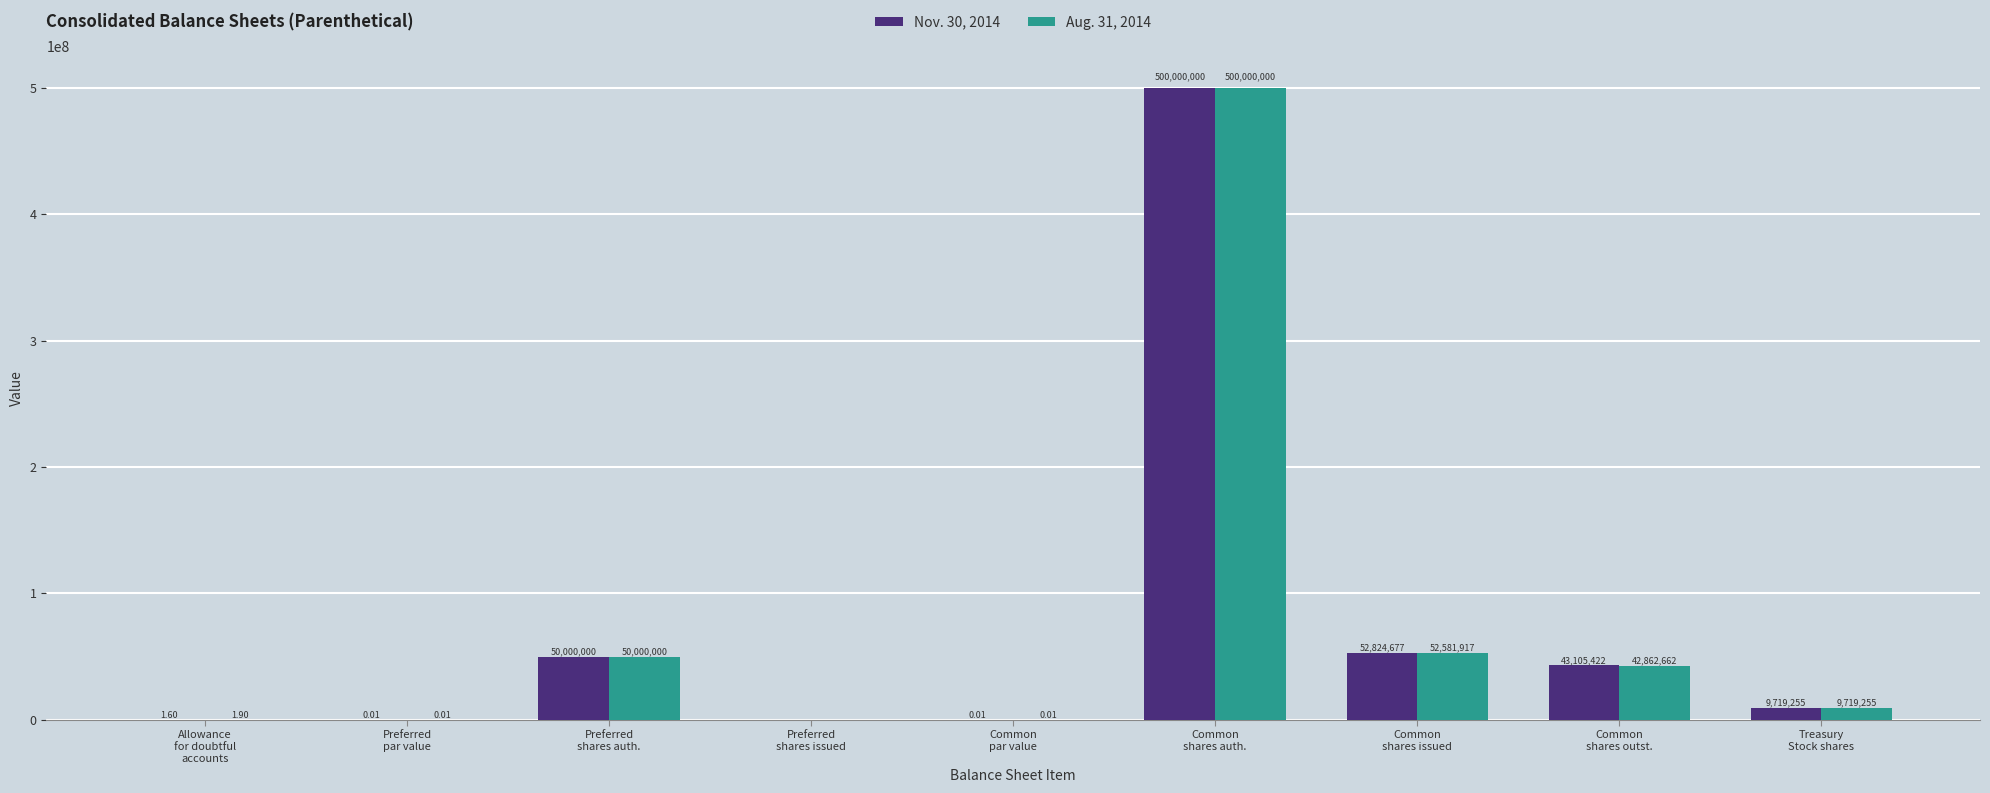

Which series has the largest range (max minus min)?

Nov. 30, 2014